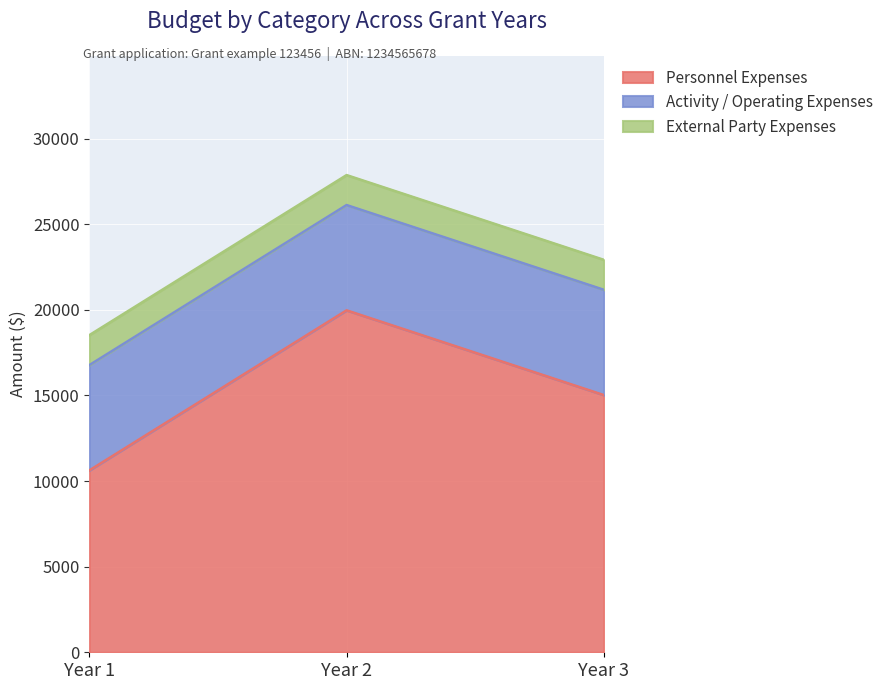

How many data points in Personnel Expenses are less than 15025?

1